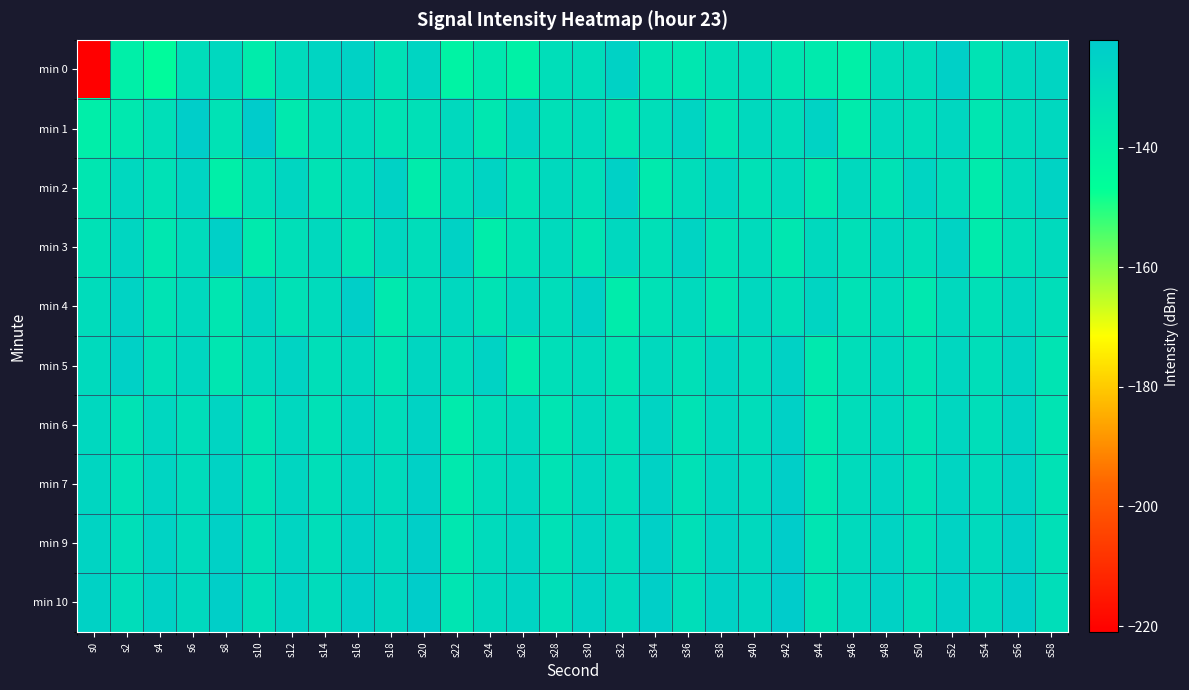

Which label corresponds to the largest value in the chart?

s42